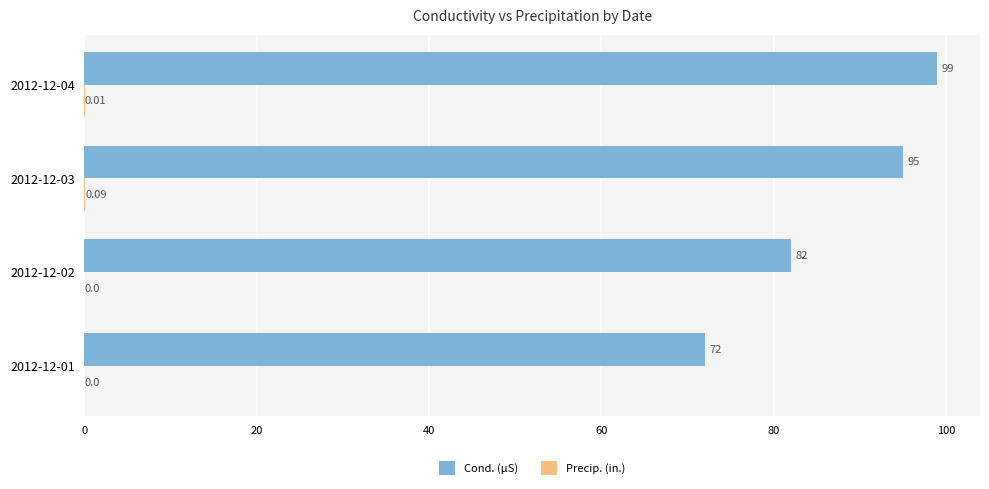

Which series has the largest total across all categories?

Cond. (µS)